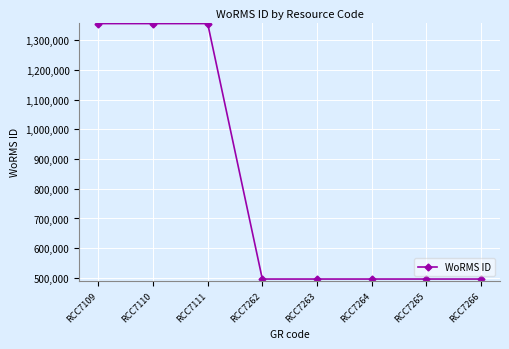

Reading right to left, list all the values displayed in this chart.

496081	496081	496081	496081	496081	1356524	1356524	1356524